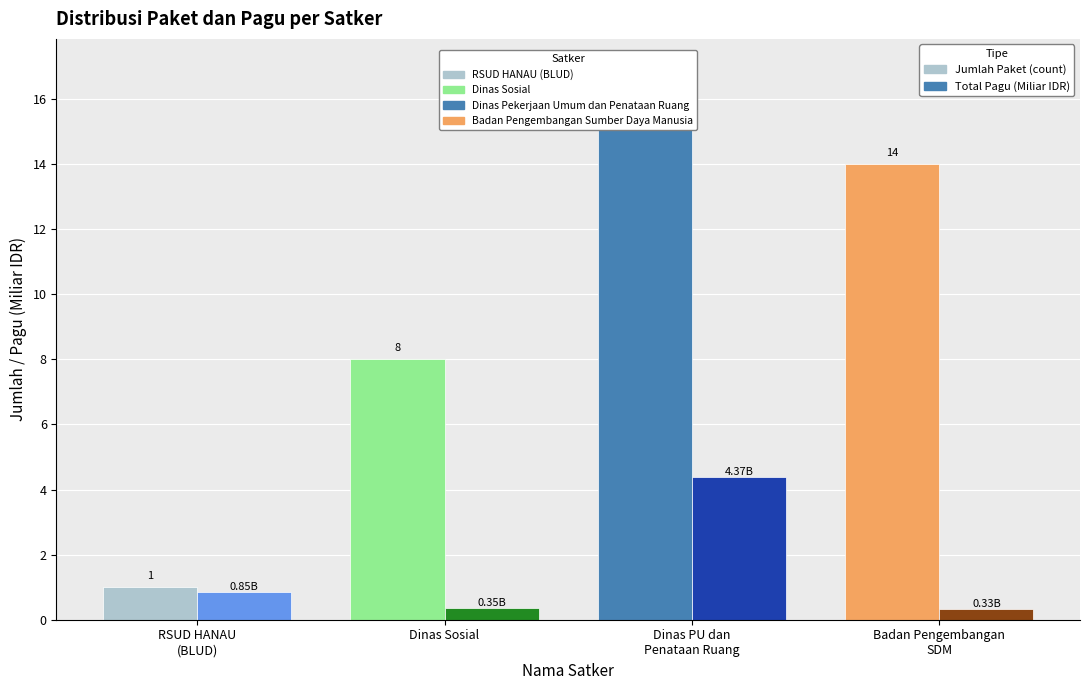

What is the difference between the second highest and second lowest values in the Total Pagu (Miliar IDR) series?

0.5